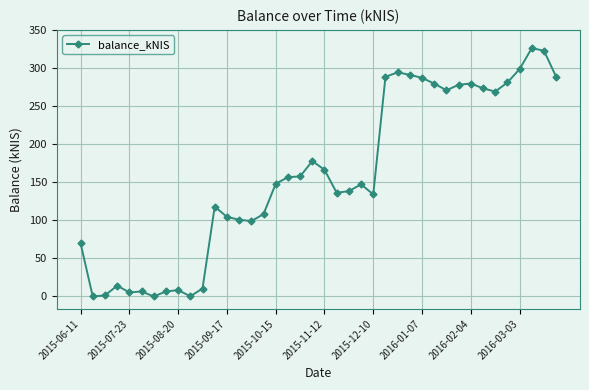

What is the greatest value displayed?

326.1